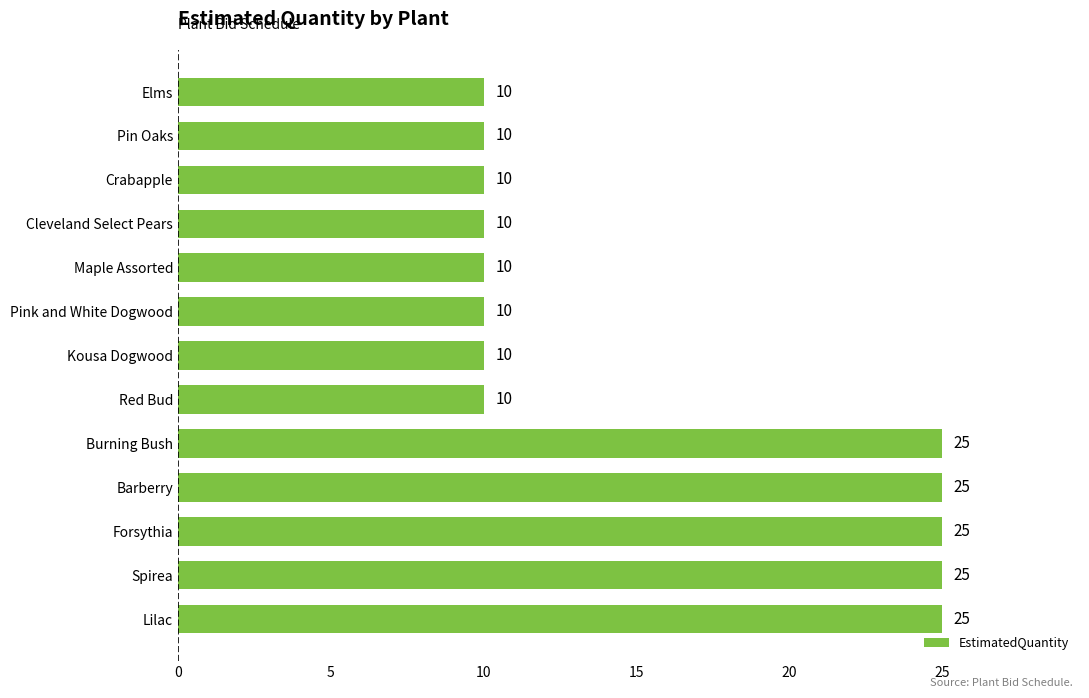

What is the difference between the maximum and minimum values?

15